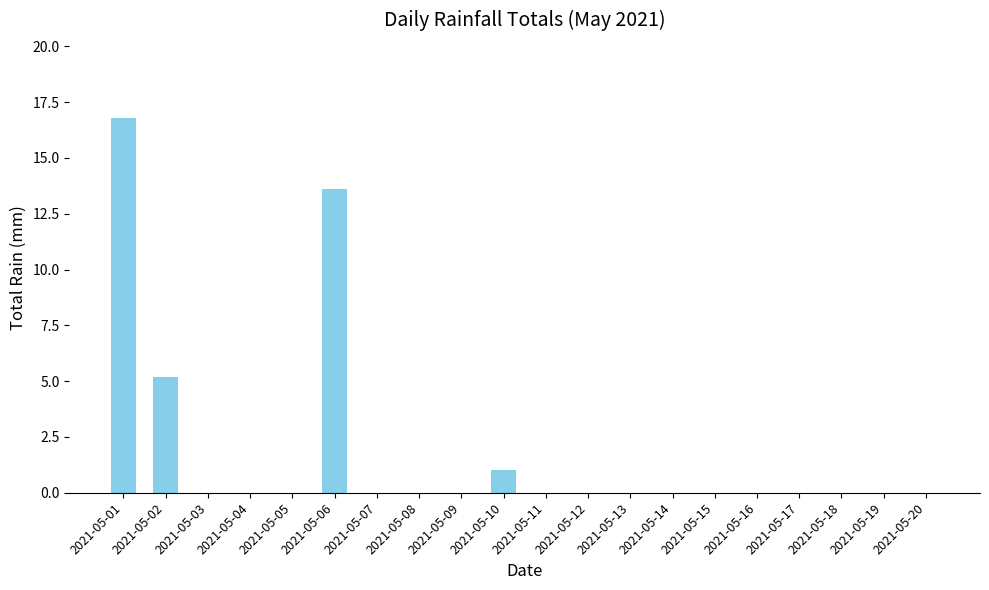

What is the difference between the values at 2021-05-01 and 2021-05-07?

16.8